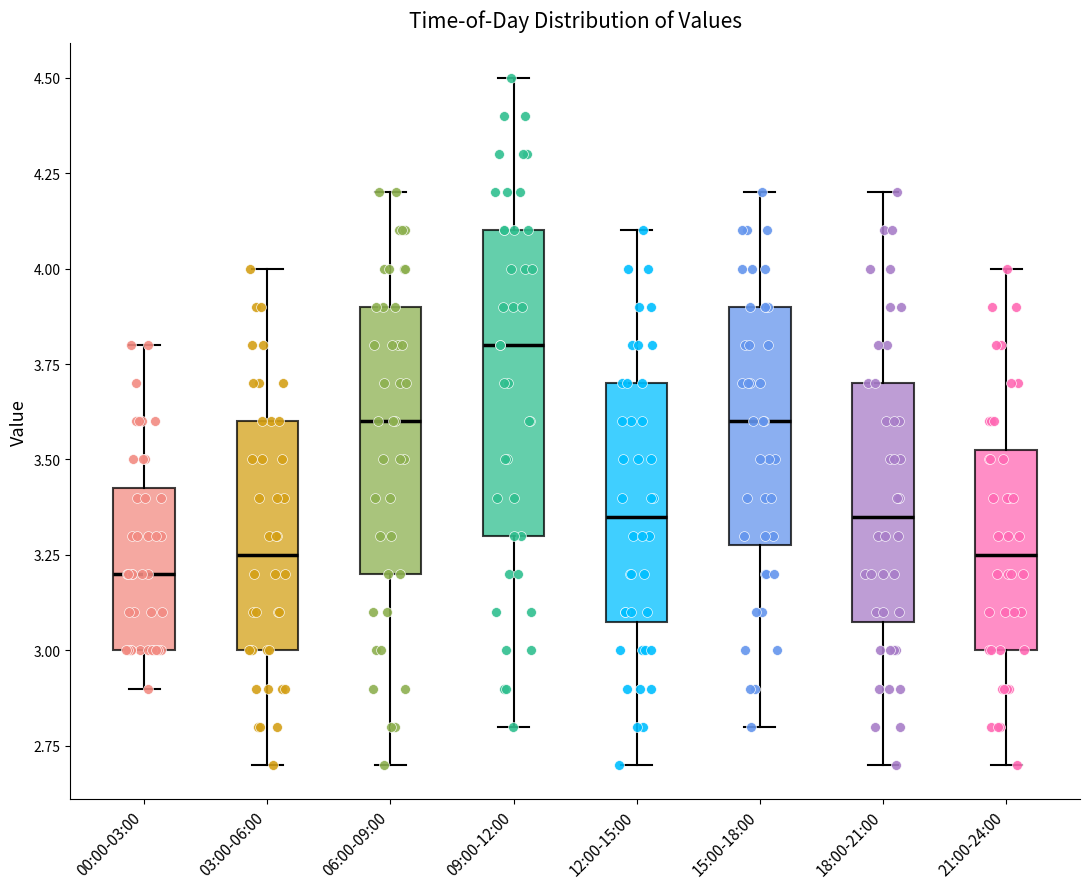

Reading left to right, transcribe this box plot: for each box, give where its median line is, the range the box spans, and where its two whiskers end, as read against the y-axis. The values are not printed on the chart, so give them approximately, as read against the axis.

00:00-03:00: median 3.20, box 3.00 to 3.45, whiskers 2.90 to 3.80
03:00-06:00: median 3.25, box 3.00 to 3.60, whiskers 2.70 to 4.00
06:00-09:00: median 3.60, box 3.20 to 3.90, whiskers 2.70 to 4.20
09:00-12:00: median 3.80, box 3.30 to 4.10, whiskers 2.80 to 4.50
12:00-15:00: median 3.35, box 3.10 to 3.70, whiskers 2.70 to 4.10
15:00-18:00: median 3.60, box 3.30 to 3.90, whiskers 2.80 to 4.20
18:00-21:00: median 3.35, box 3.10 to 3.70, whiskers 2.70 to 4.20
21:00-24:00: median 3.25, box 3.00 to 3.55, whiskers 2.70 to 4.00